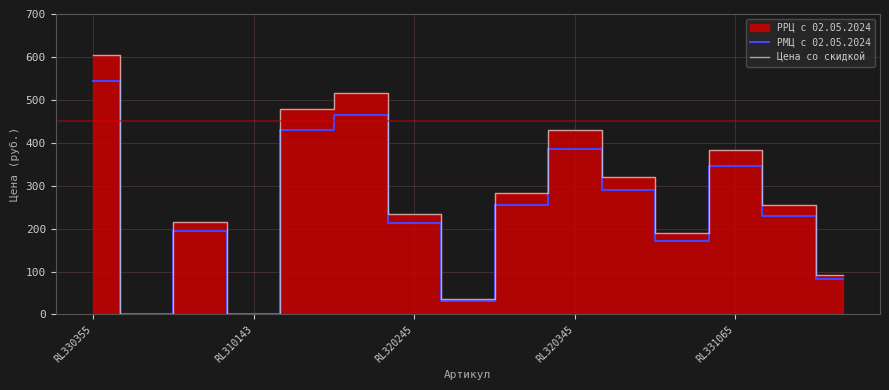

Count the number of data series in this chart.

2